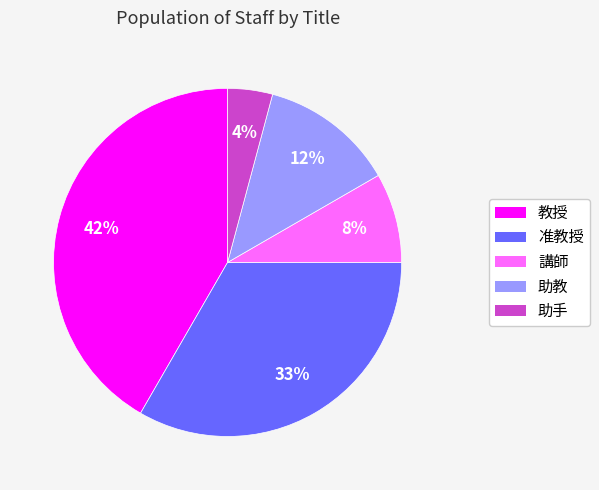

Which has a higher value, 助手 or 講師?

講師